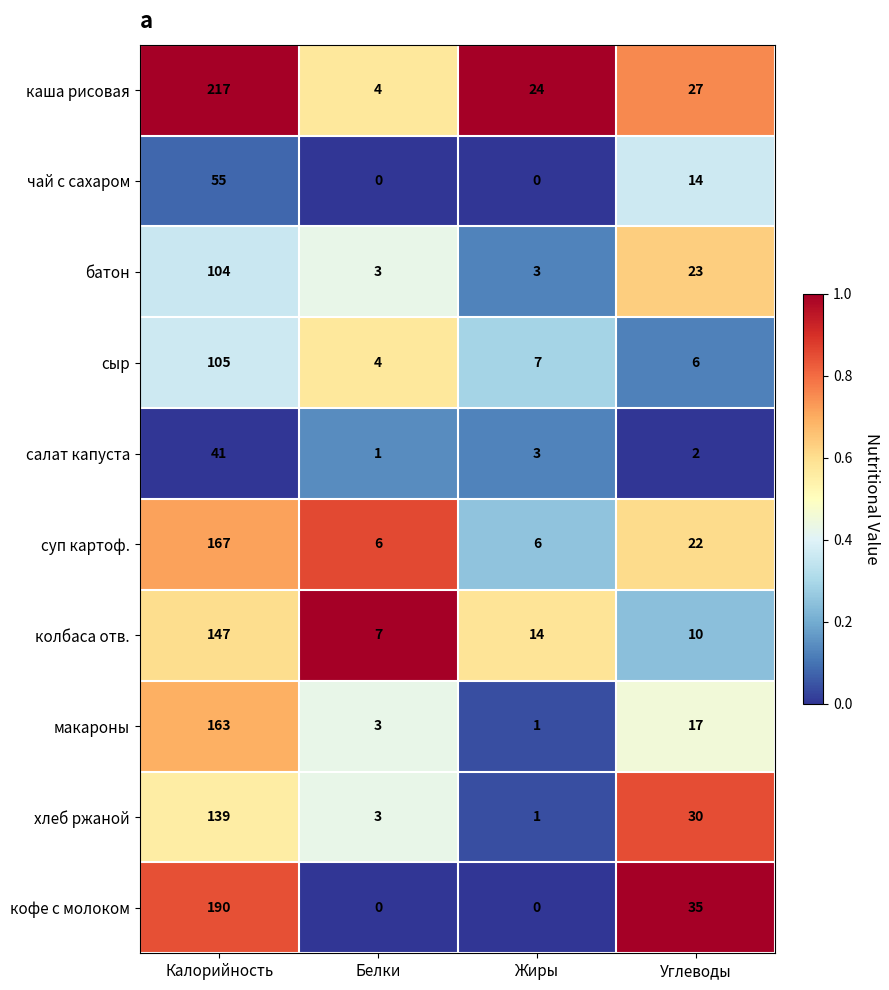

Is the value of хлеб ржаной at Углеводы greater than the value of колбаса отв. at Углеводы?

Yes